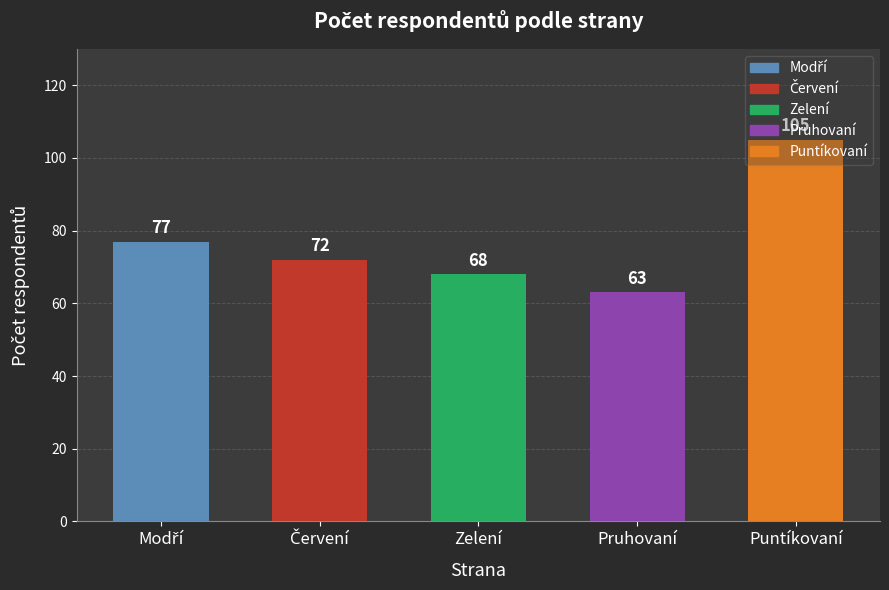

What is the label of the 3rd bar from the right?

Zelení